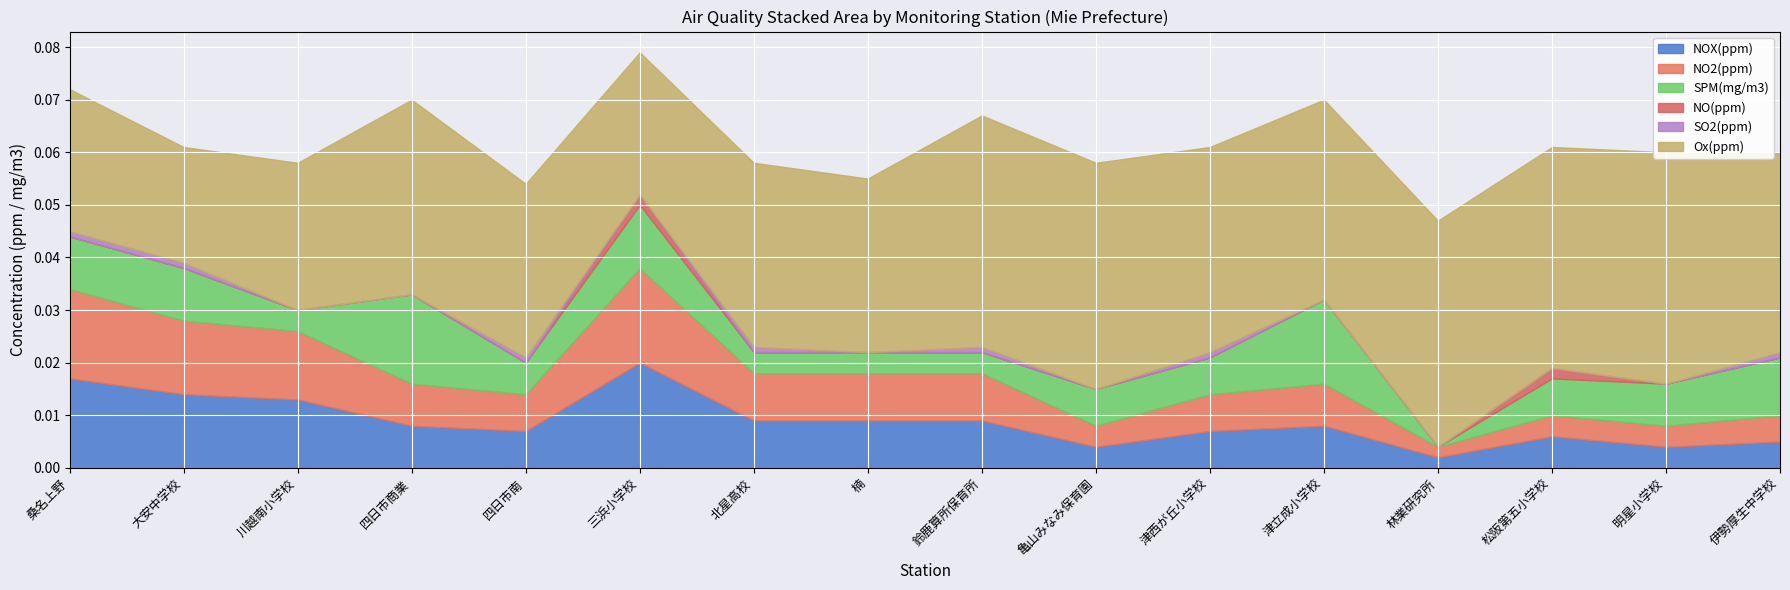

How many lines are shown in the chart?

6